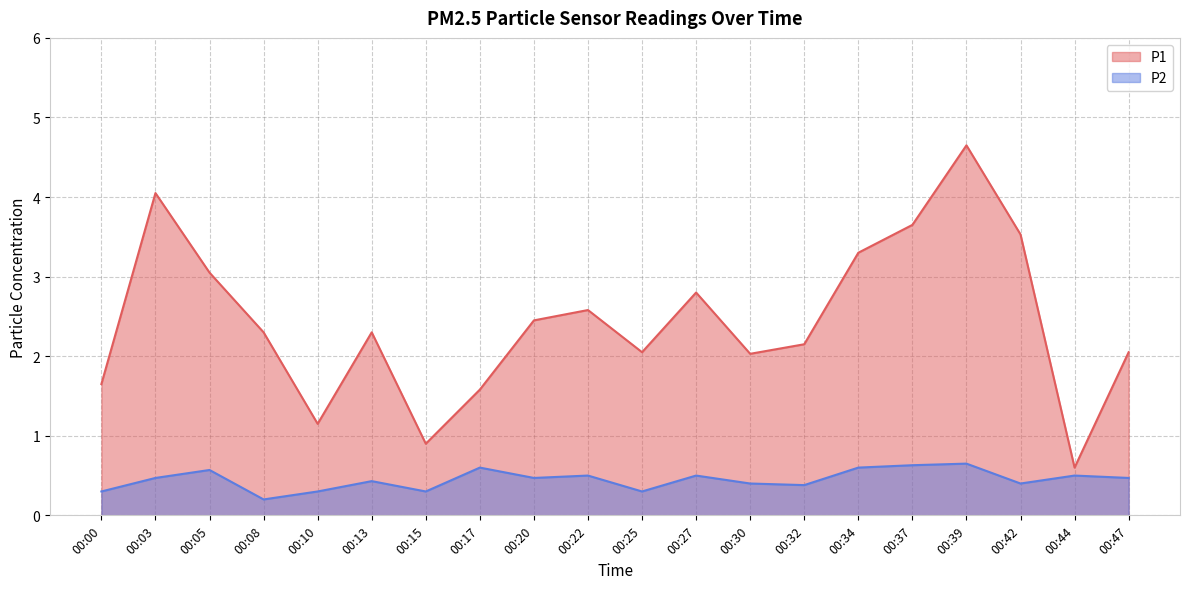

What is the value of the P1 point at the 5th from the left?

1.1